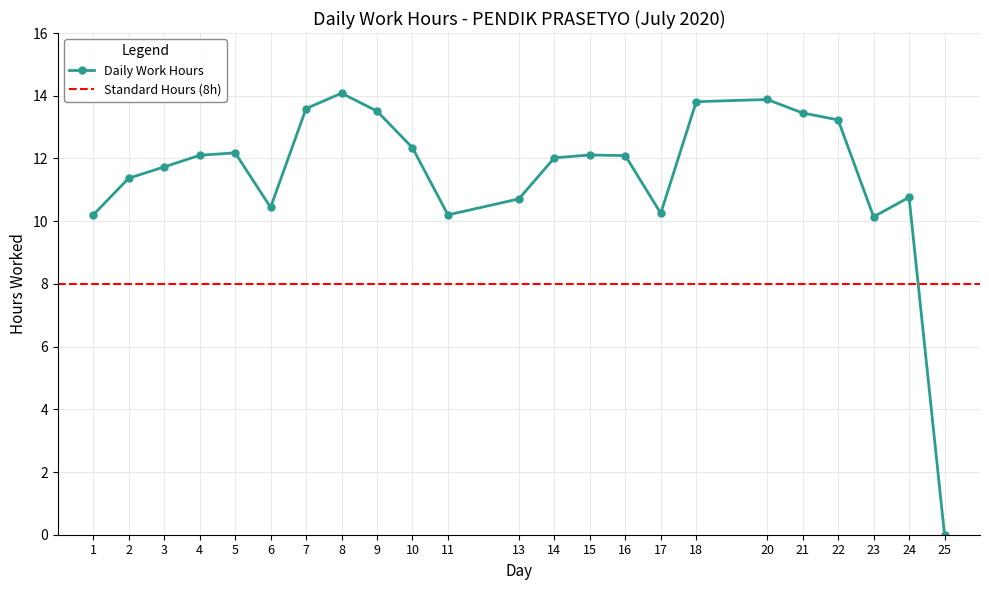

Where is the data nearest to the value 7?

23